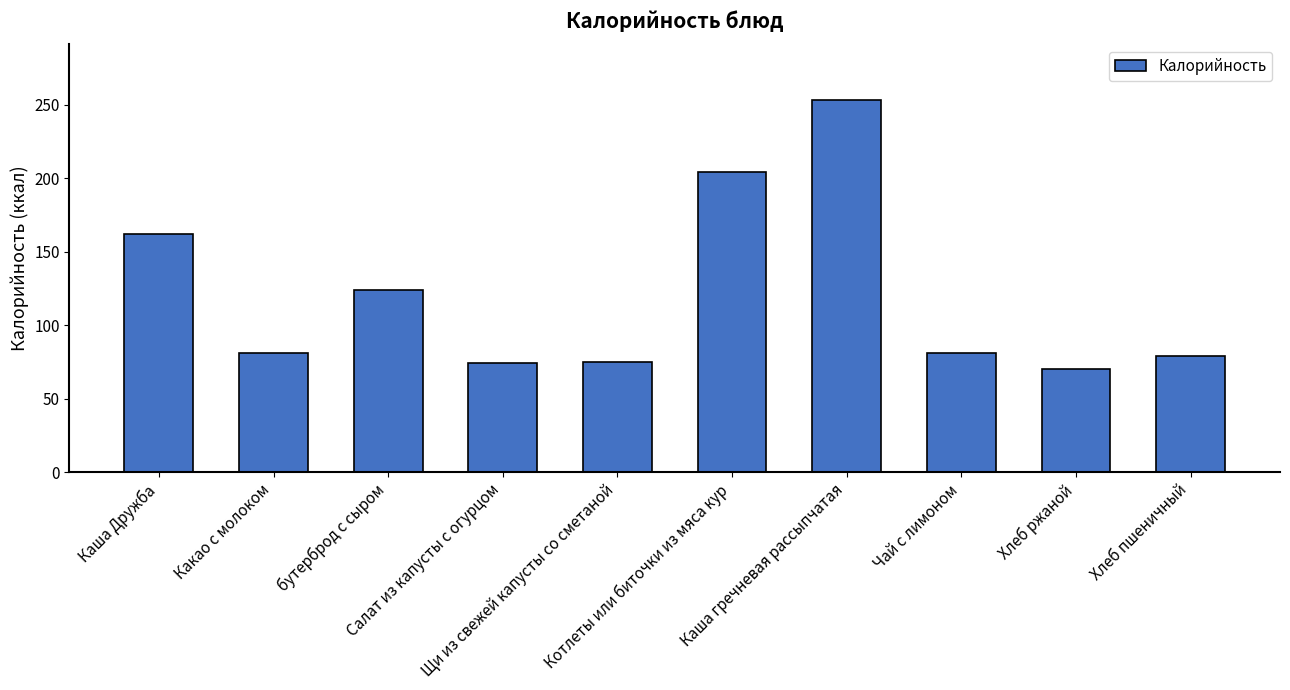

Count the number of categories in the chart.

10